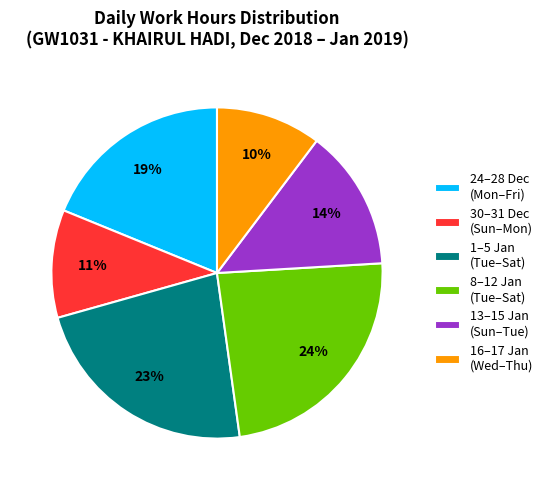

Is the sum of 24–28 Dec (Mon–Fri) and 30–31 Dec (Sun–Mon) greater than half?

No